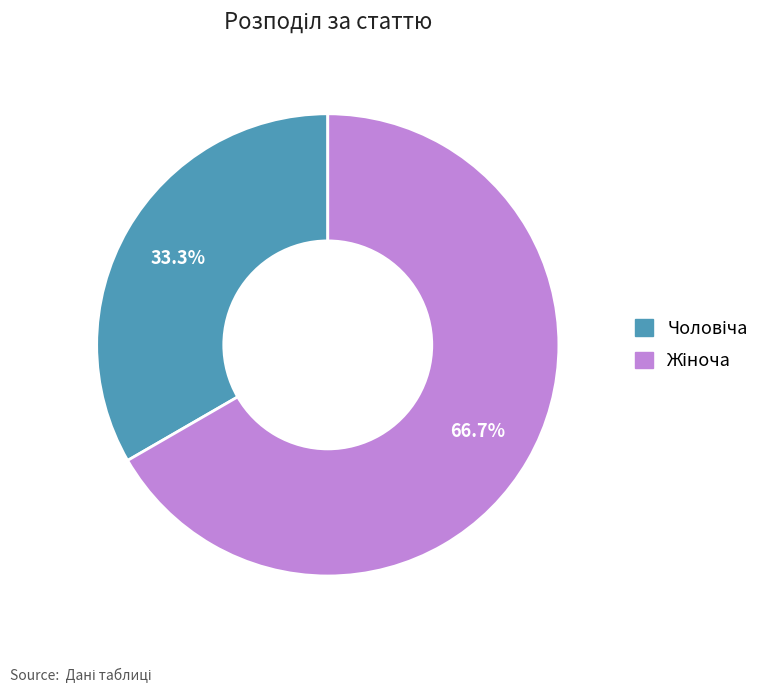

Is there any slice that represents more than half of the pie?

Yes